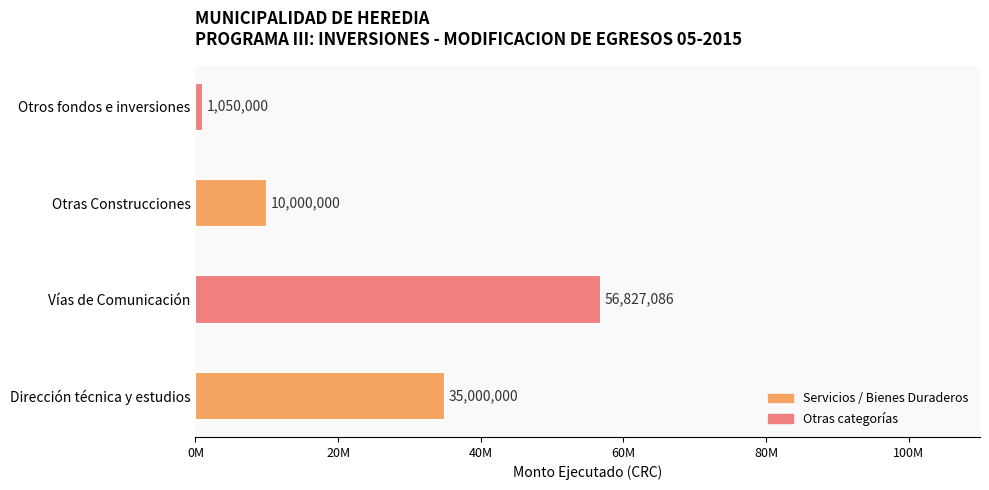

What is the difference between the maximum and minimum values?

55777086